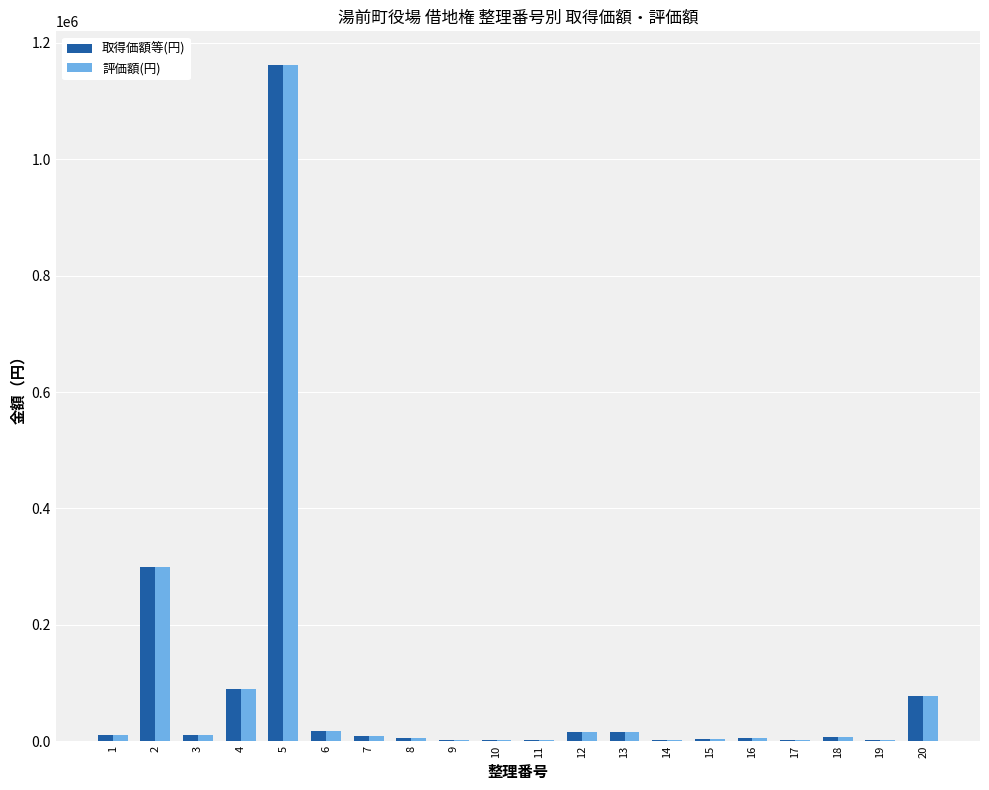

Read the 評価額(円) value at 20.

76900